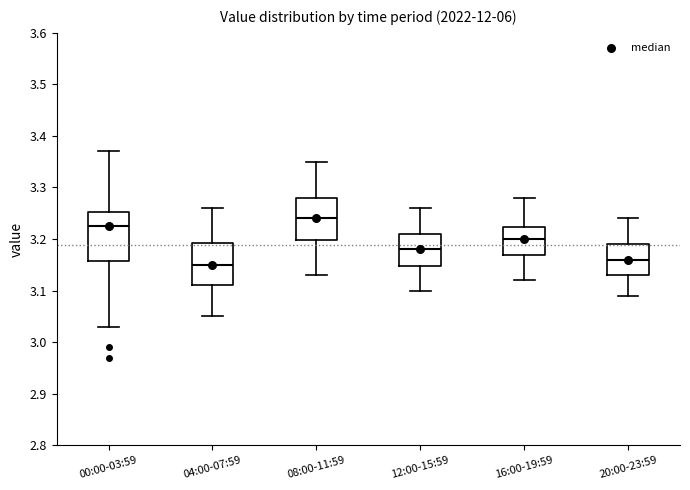

Where does the lower whisker of the box for 04:00-07:59 end on the y-axis? The values are not printed on the chart, so give them approximately, as read against the axis.

3.05